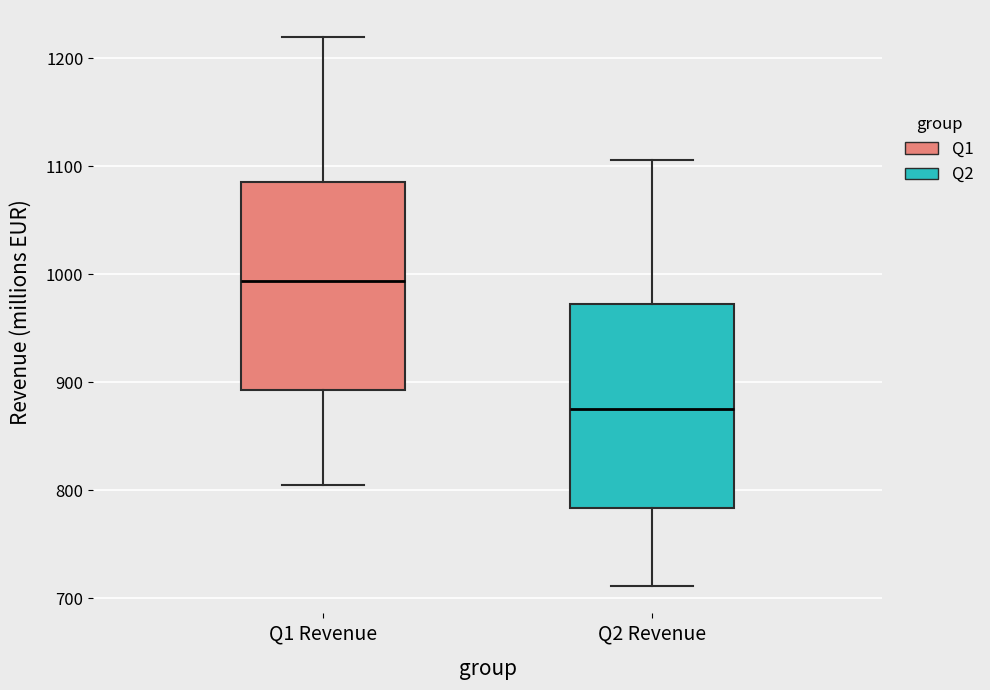

Reading left to right, read every box against the y-axis: the position of its median line, the range the box covers, and the ends of its whiskers. The values are not printed on the chart, so give them approximately, as read against the axis.

Q1 Revenue: median 990, box 890 to 1090, whiskers 800 to 1220
Q2 Revenue: median 880, box 780 to 970, whiskers 710 to 1110